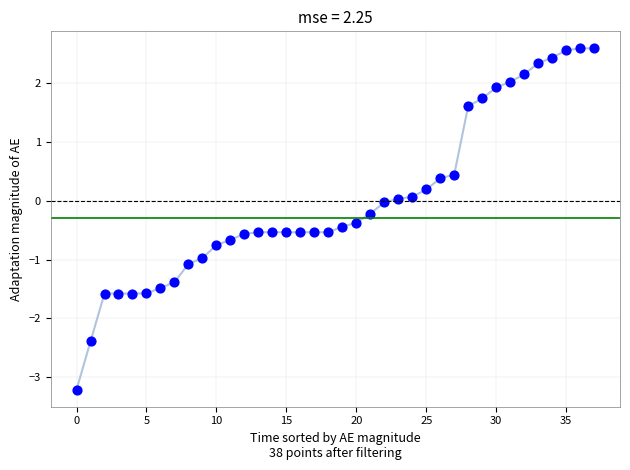

What is the range of Y values (max minus min)?

5.8